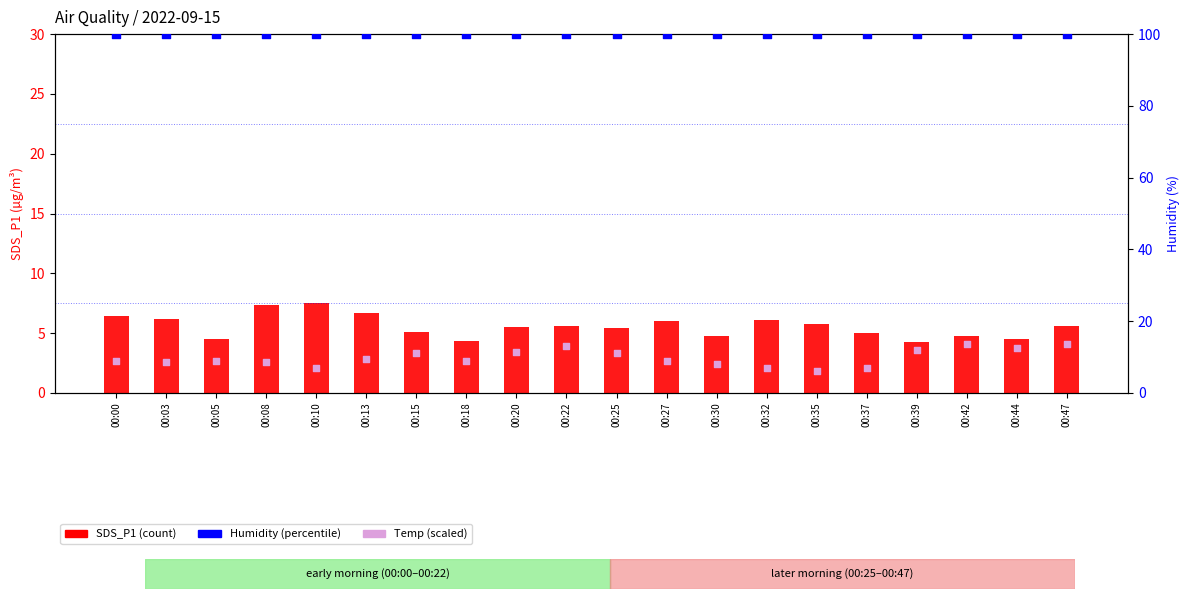

At which category is the sum across all series the highest?

00:47